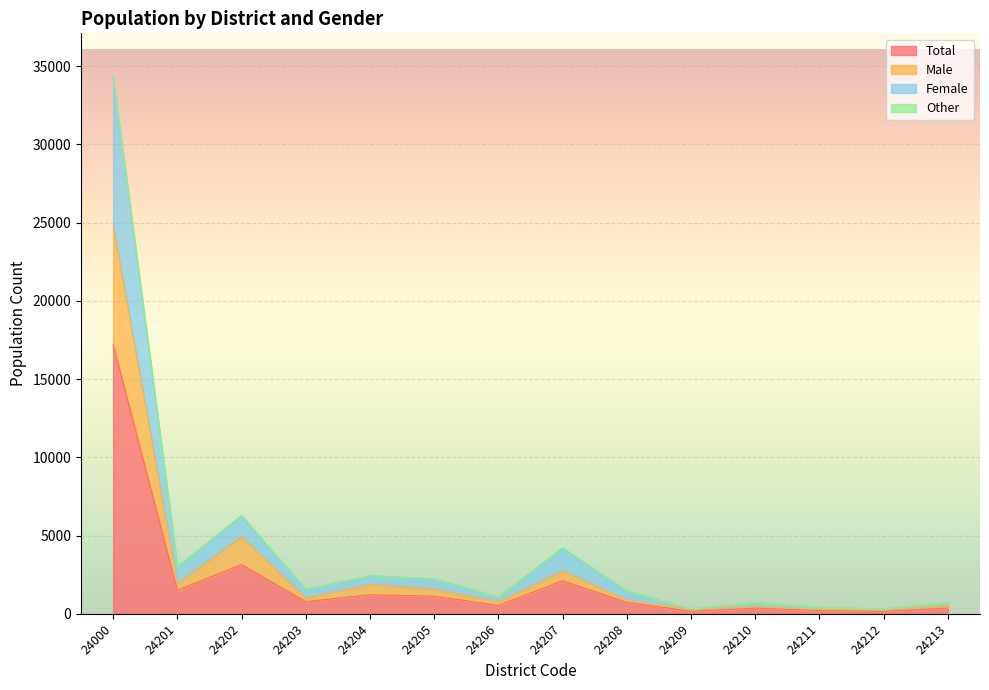

True or false: Total has a value of 200 at 24212.

False